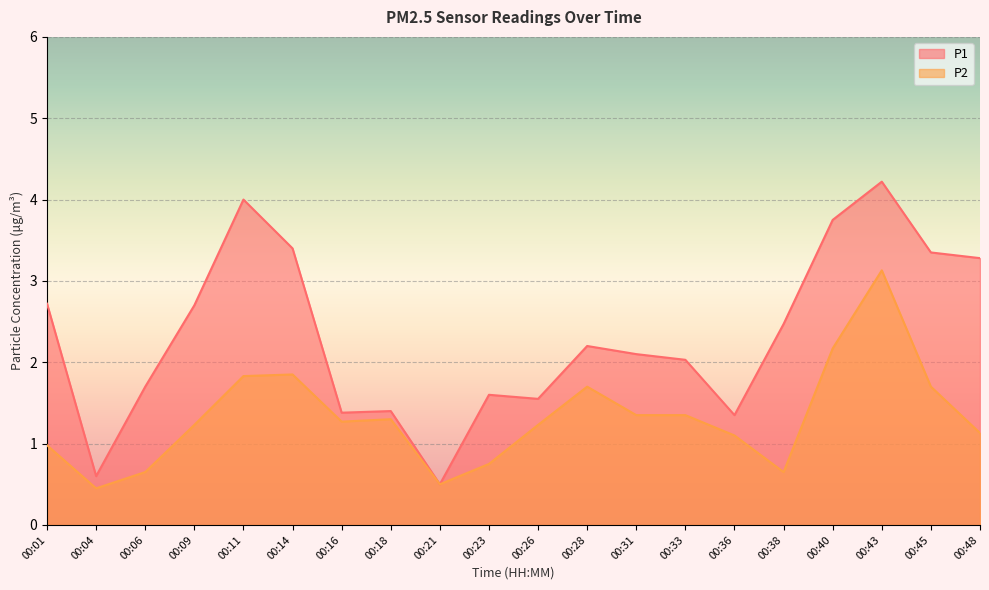

What is the value of the P1 point at the 14th from the left?

2.0